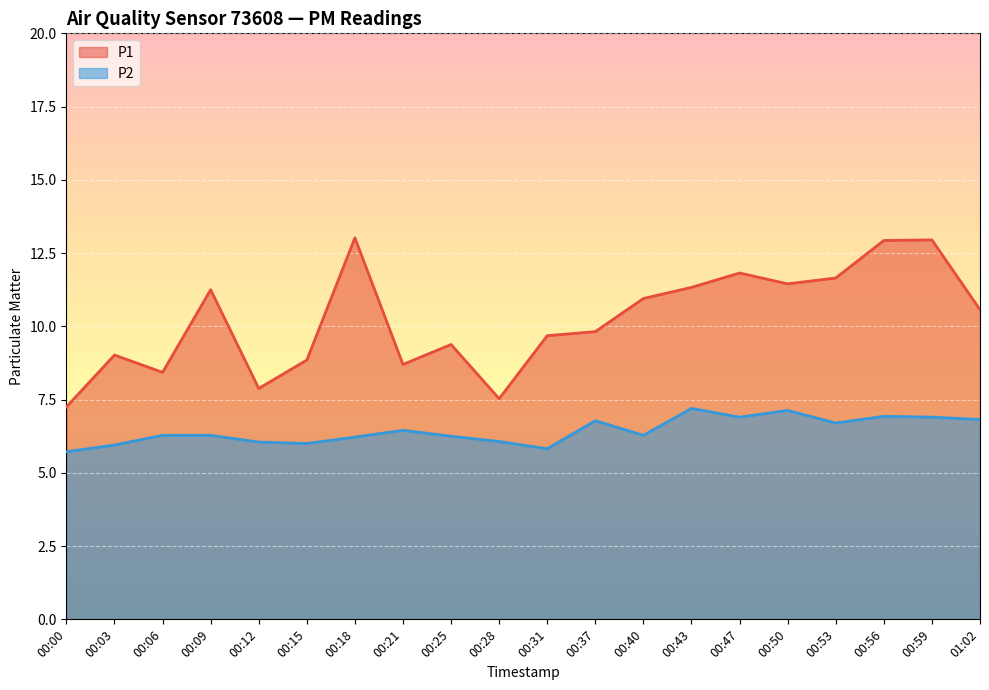

Rank the series at 00:03 from highest to lowest value.

P1, P2